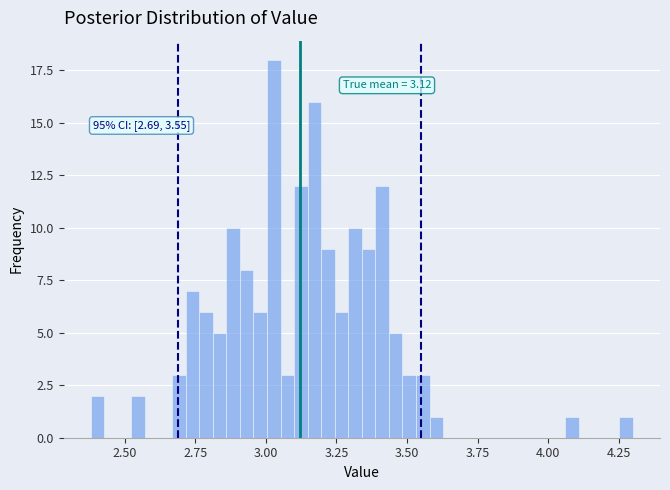

Around what value on the x-axis is the tallest bar? Give the approximate position of its centre, as read against the axis.

3.05